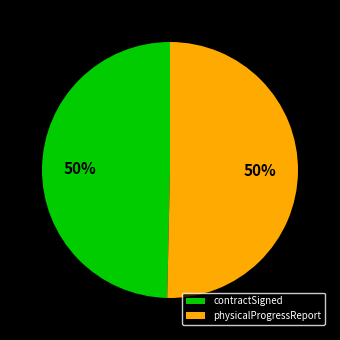

What percentage is the contractSigned slice, to the nearest percent?

50%